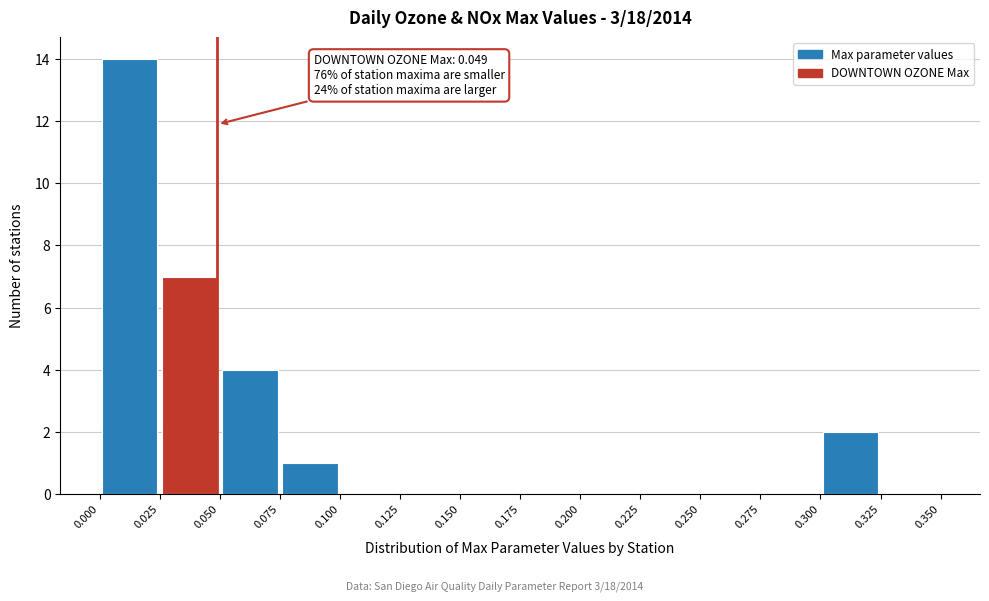

Which range on the x-axis has the tallest bar?

0.000 to 0.025